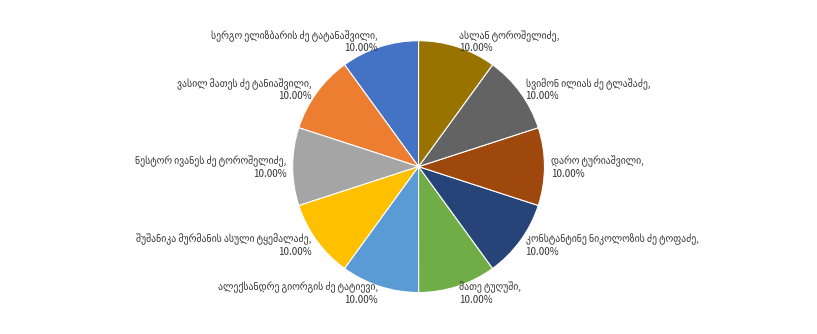

Does any single category account for the majority?

No